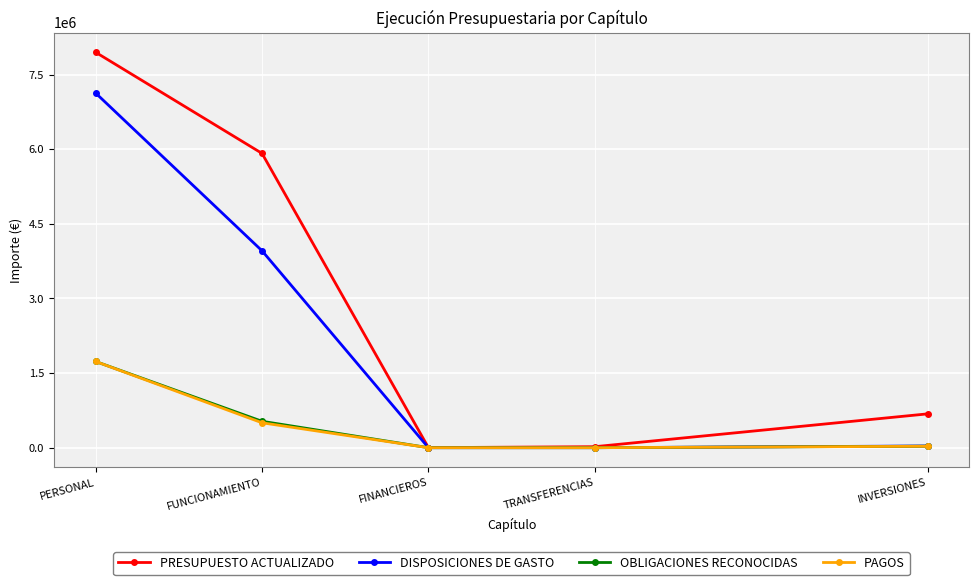

Where does the PAGOS series first go above 28433?

PERSONAL